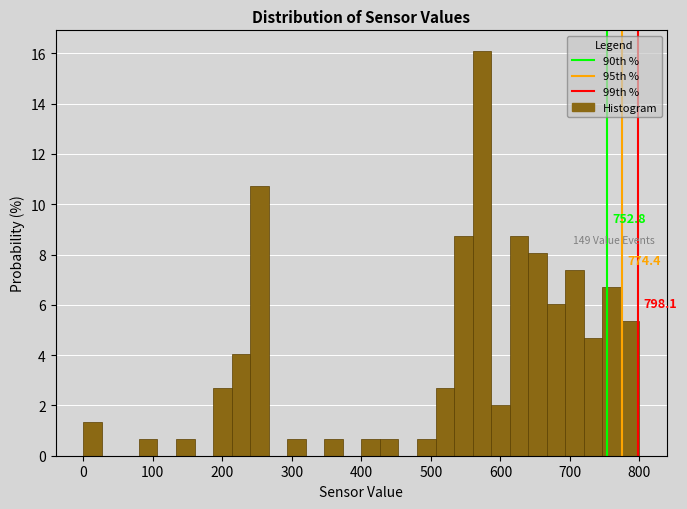

Around what value on the x-axis is the tallest bar? Give the approximate position of its centre, as read against the axis.

570